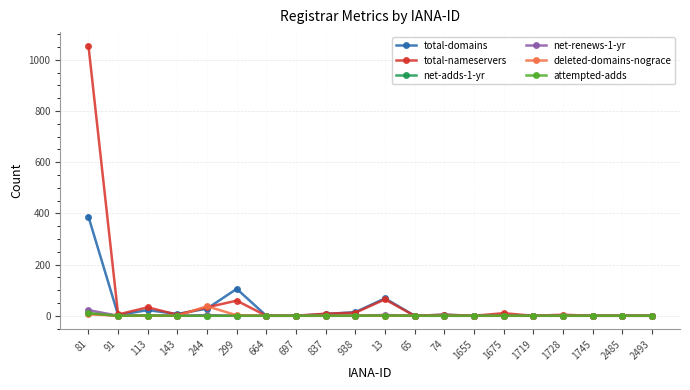

The deleted-domains-nograce series shows 0 at 697. True or false?

True